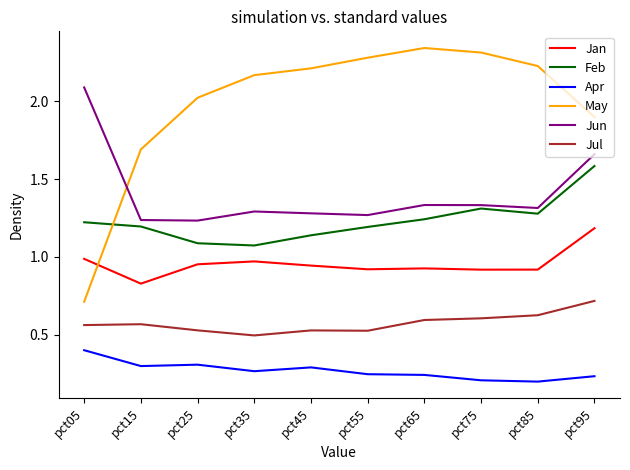

What are all the series names shown in the legend?

Jan, Feb, Apr, May, Jun, Jul